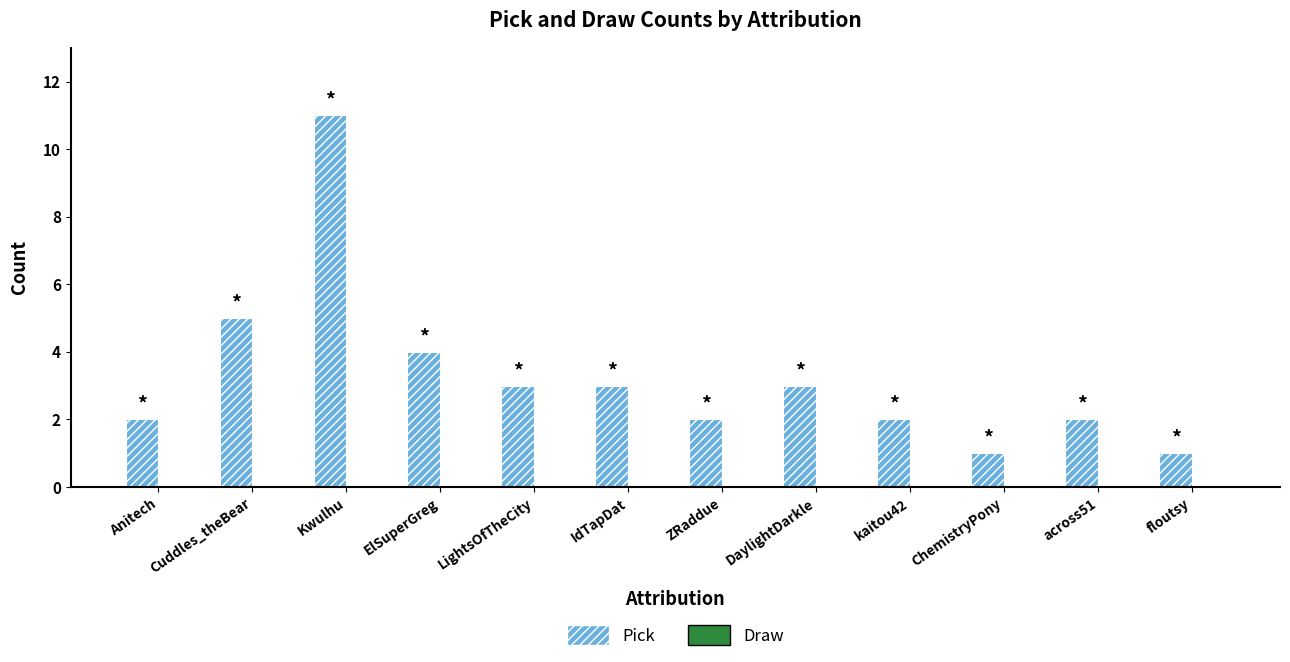

At which label is the value closest to 6?

Cuddles_theBear